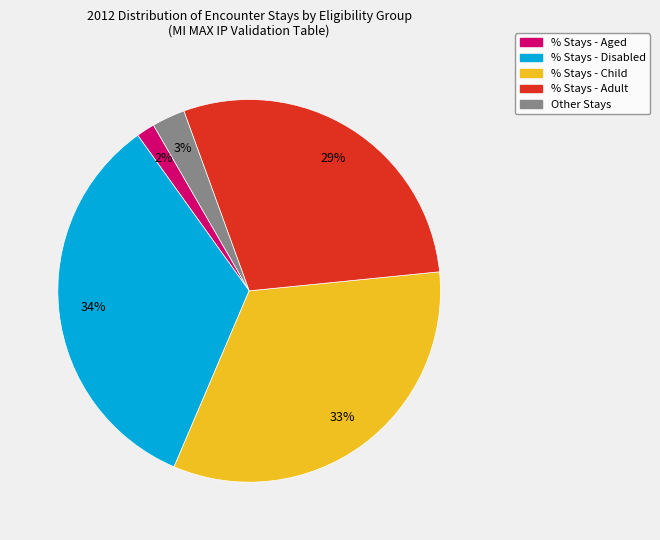

To the nearest percent, what portion does % Stays - Adult represent?

29%